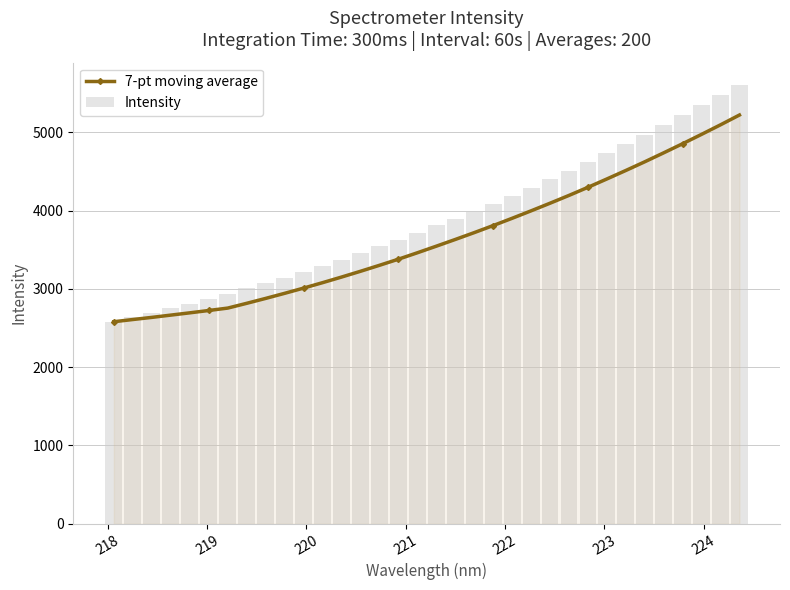

Reading left to right, extract all data points from this chart.

7-pt moving average: 2580.3	2608.4	2635.6	2664.8	2693.8	2723.7	2754.4	2815.4	2878.1	2942.9	3009.8	3079.2	3150.7	3224.5	3300.9	3379.0	3461.0	3545.3	3631.0	3718.3	3808.7	3901.4	3996.7	4093.9	4193.6	4297.0	4403.7	4512.0	4623.0	4737.5	4854.0	4973.4	5095.1	5220.3
Intensity: 2580.3	2636.4	2690.2	2752.2	2809.9	2872.9	2939.1	3006.7	3075.5	3144.3	3220.1	3295.4	3373.8	3455.8	3541.1	3622.8	3718.2	3809.6	3895.4	3985.4	4088.1	4190.3	4289.5	4398.7	4507.5	4619.5	4732.1	4846.6	4967.2	5090.8	5214.3	5343.4	5471.2	5608.4